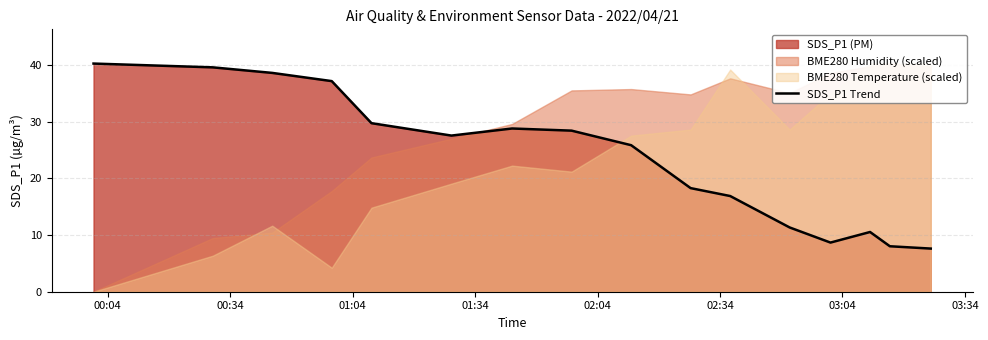

How many interior local valleys (lower than both neighbors) does the data have?

2